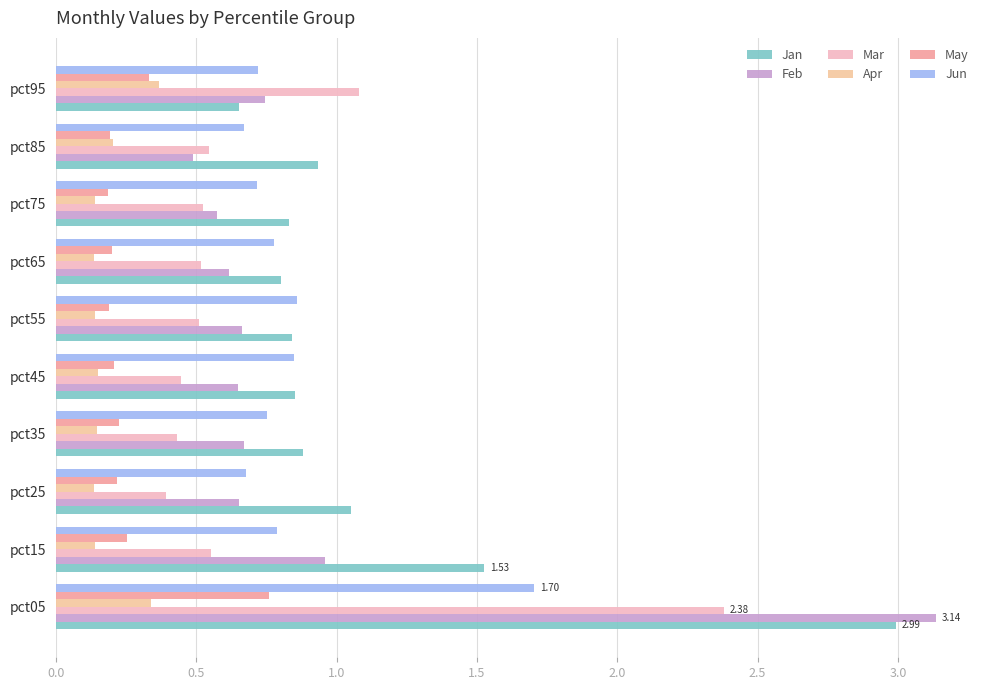

Which series has the largest total across all categories?

Jan